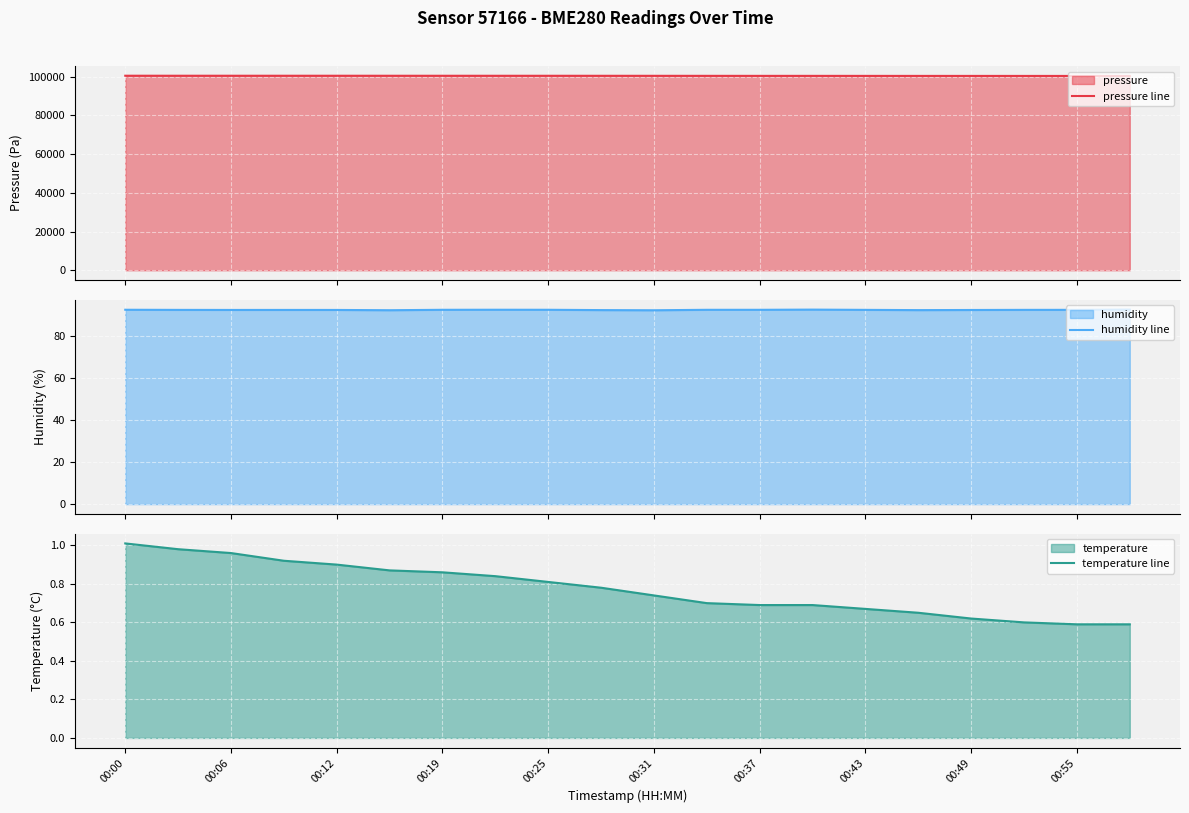

The temperature line series shows 0.4 at 00:43. True or false?

False